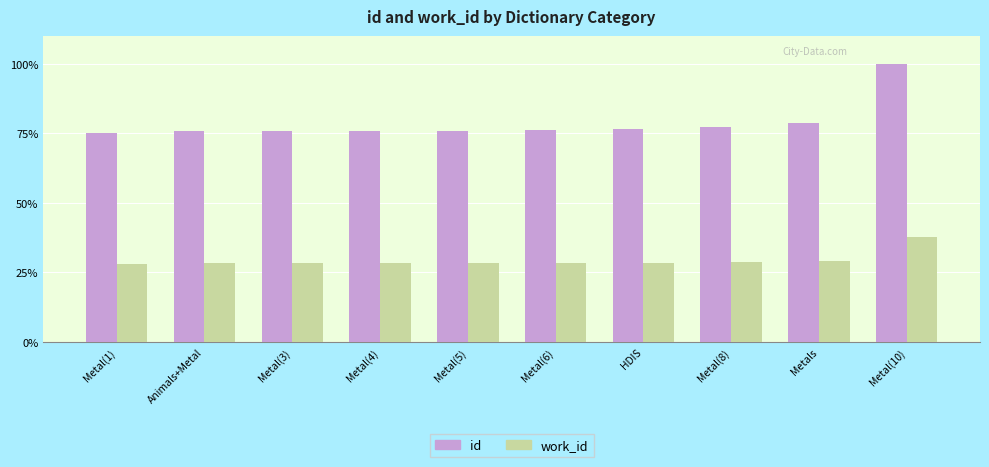

What position from the left is Metal(5)?

5